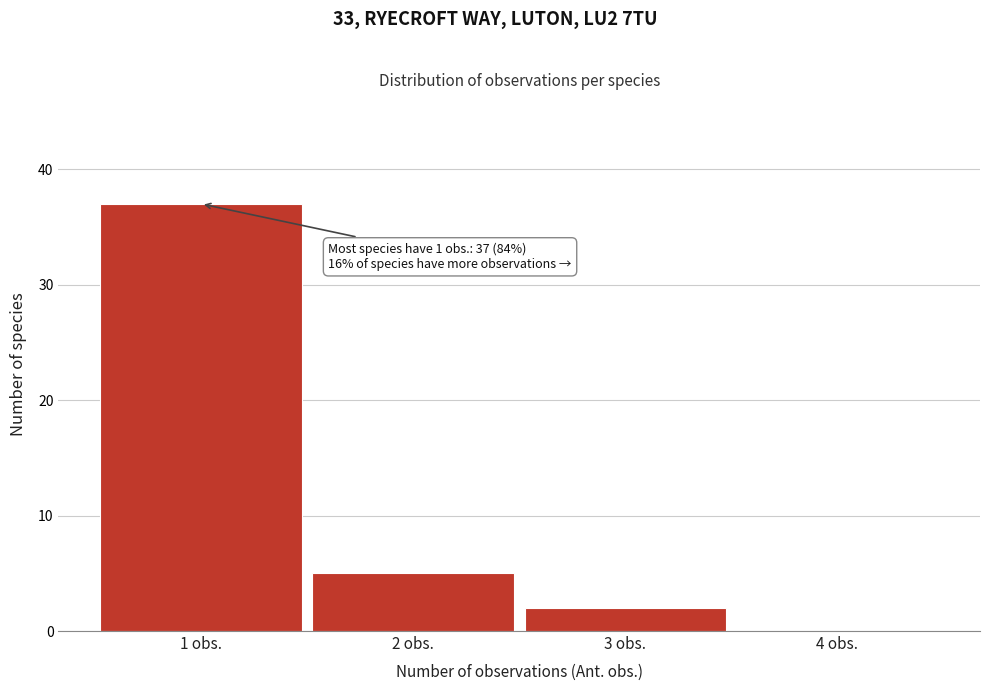

Over which range of the x-axis is the bar tallest?

0.5 to 1.5